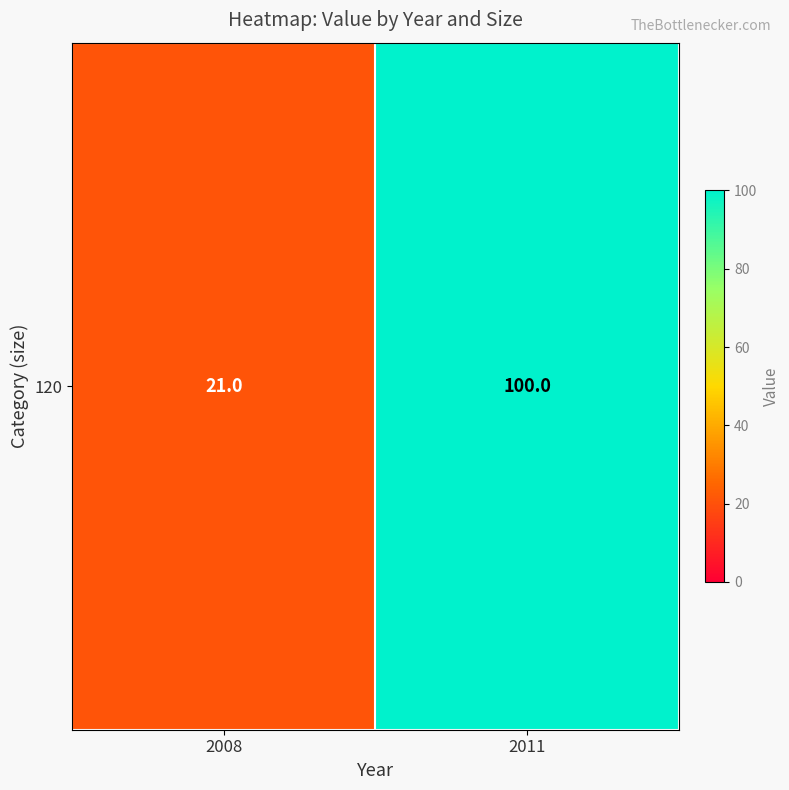

What is the ratio of the value at 2008 to the value at 2011?

0.2